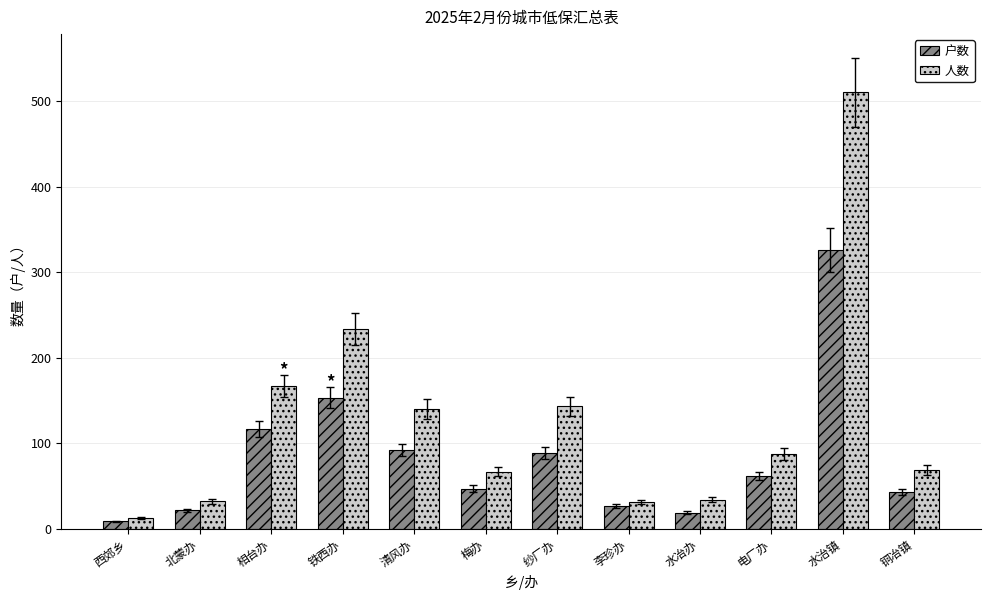

What are all the series names shown in the legend?

户数, 人数